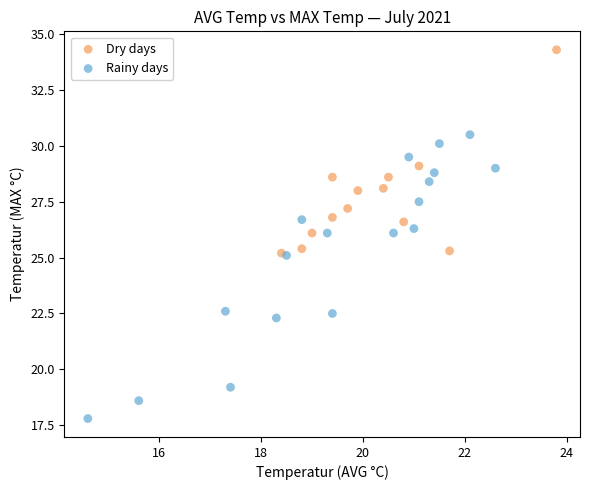

Which series has the widest spread of Y values?

Rainy days